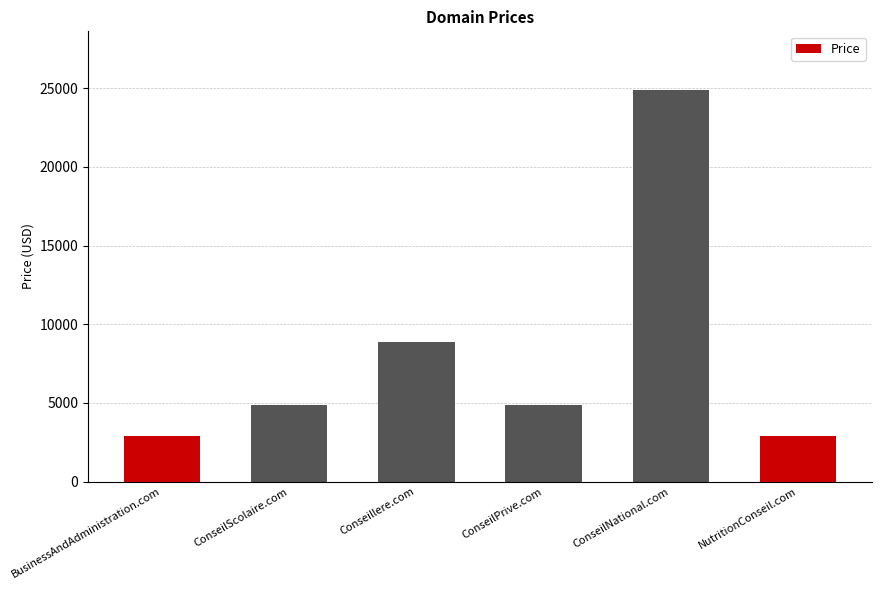

What is the smallest value displayed?

2888